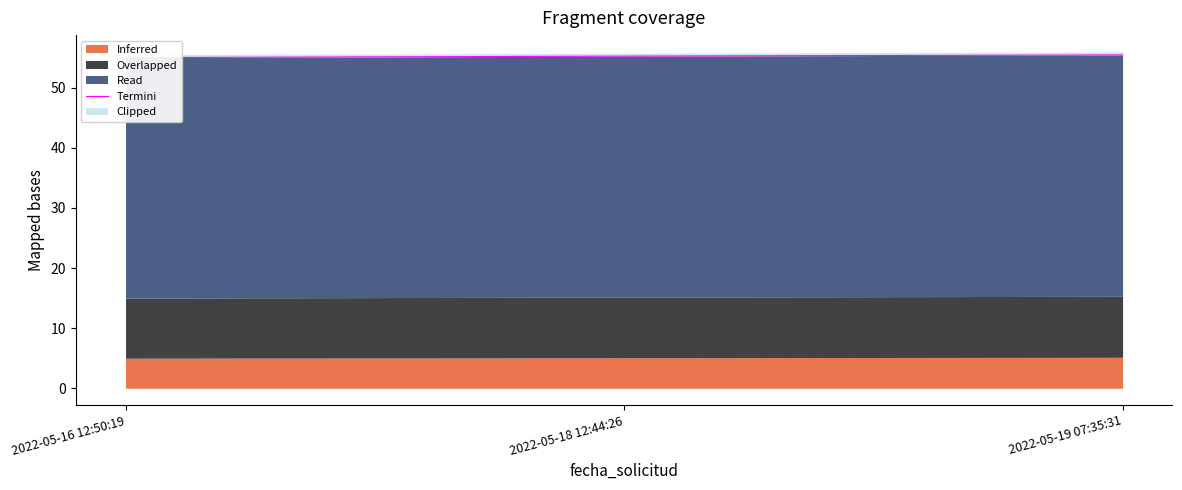

Which has a higher value, 2022-05-18 12:44:26 or 2022-05-16 12:50:19?

2022-05-18 12:44:26